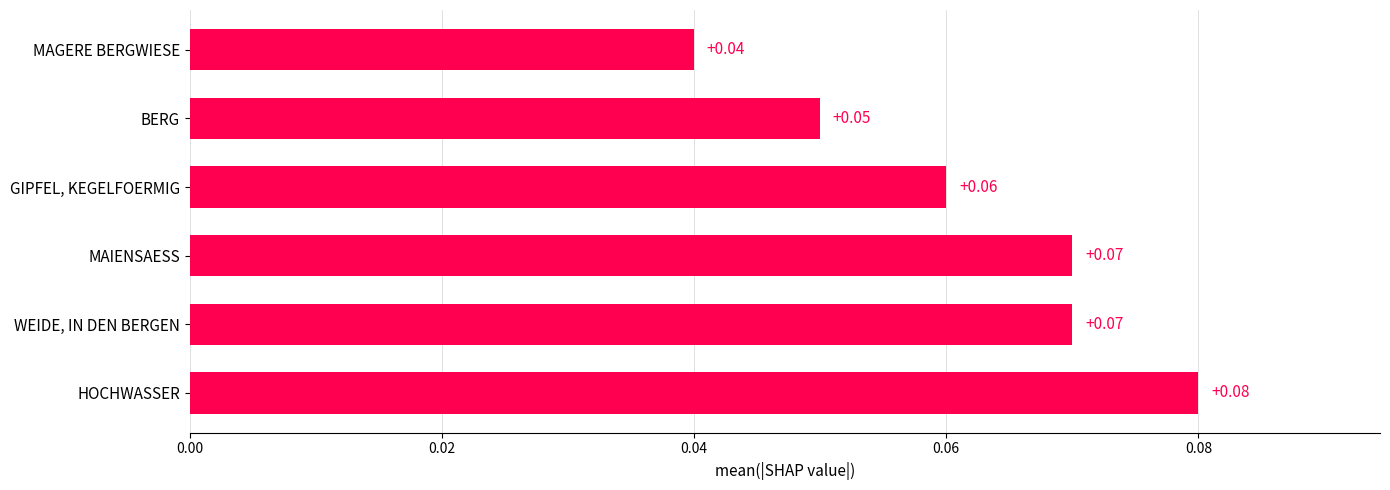

What is the sum of all values?

0.4